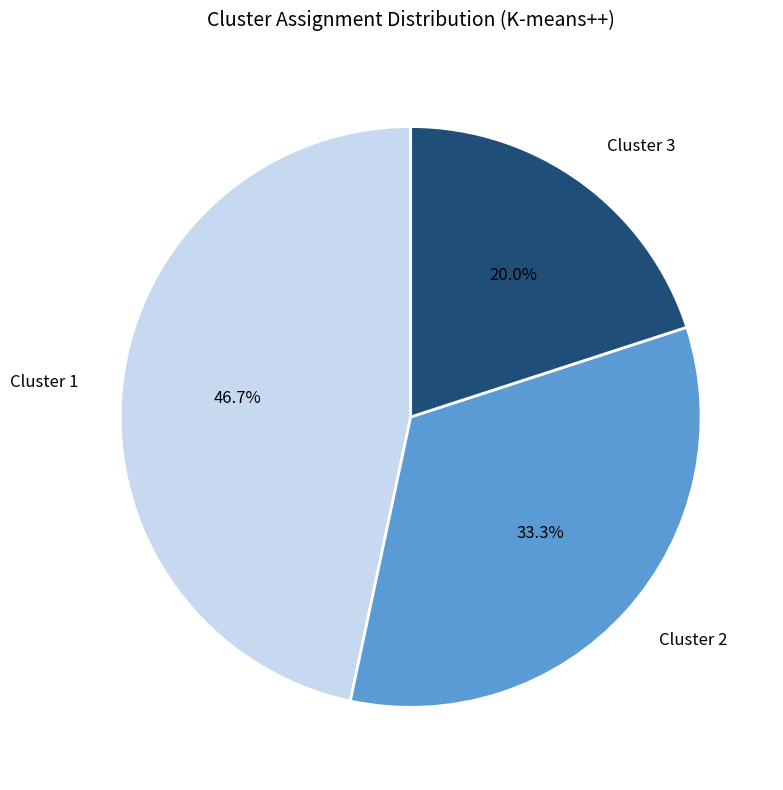

Is the sum of Cluster 3 and Cluster 2 greater than half?

Yes